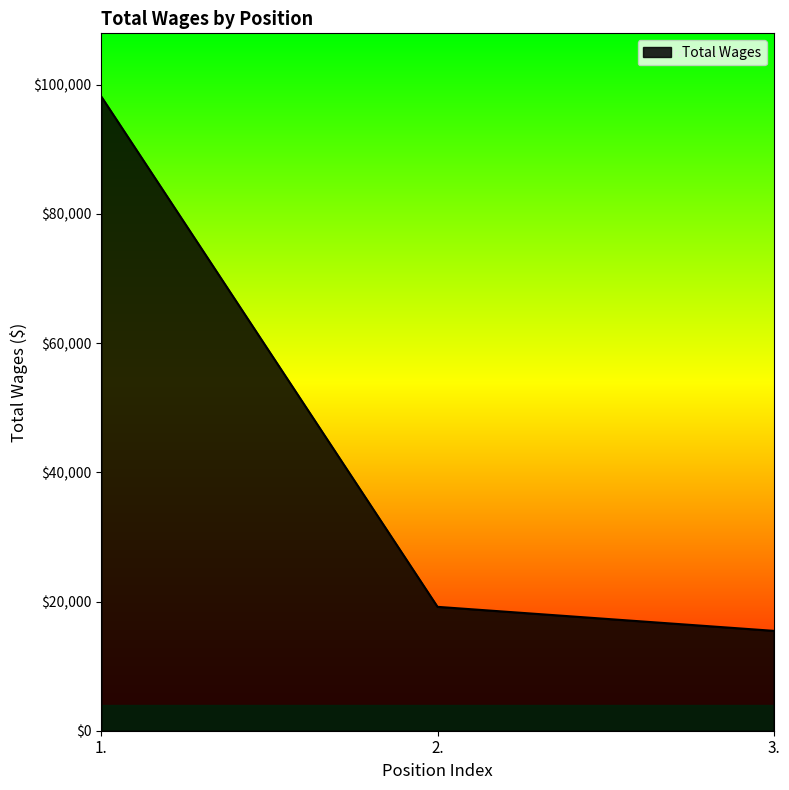

List the labels in order of value, smallest first.

3., 2., 1.